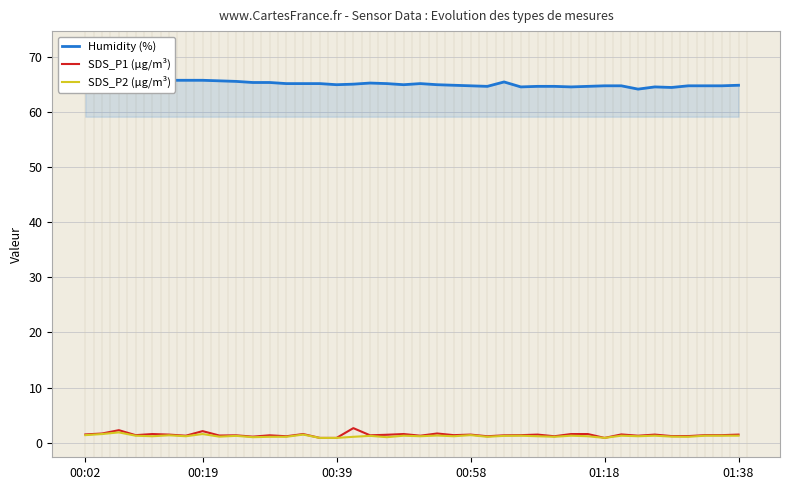

What is the greatest value displayed?

66.1